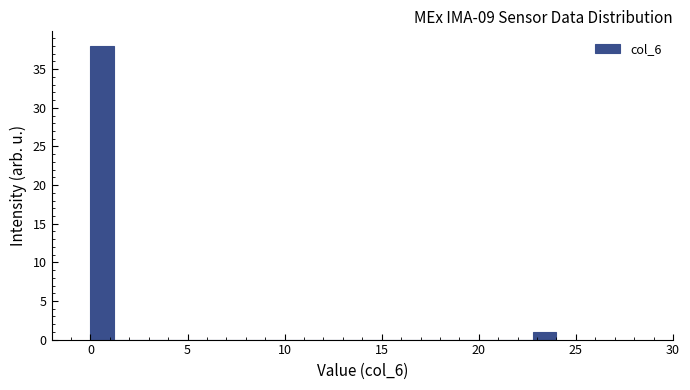

Read against the x-axis, roughly where is the centre of the tallest bar?

0.5